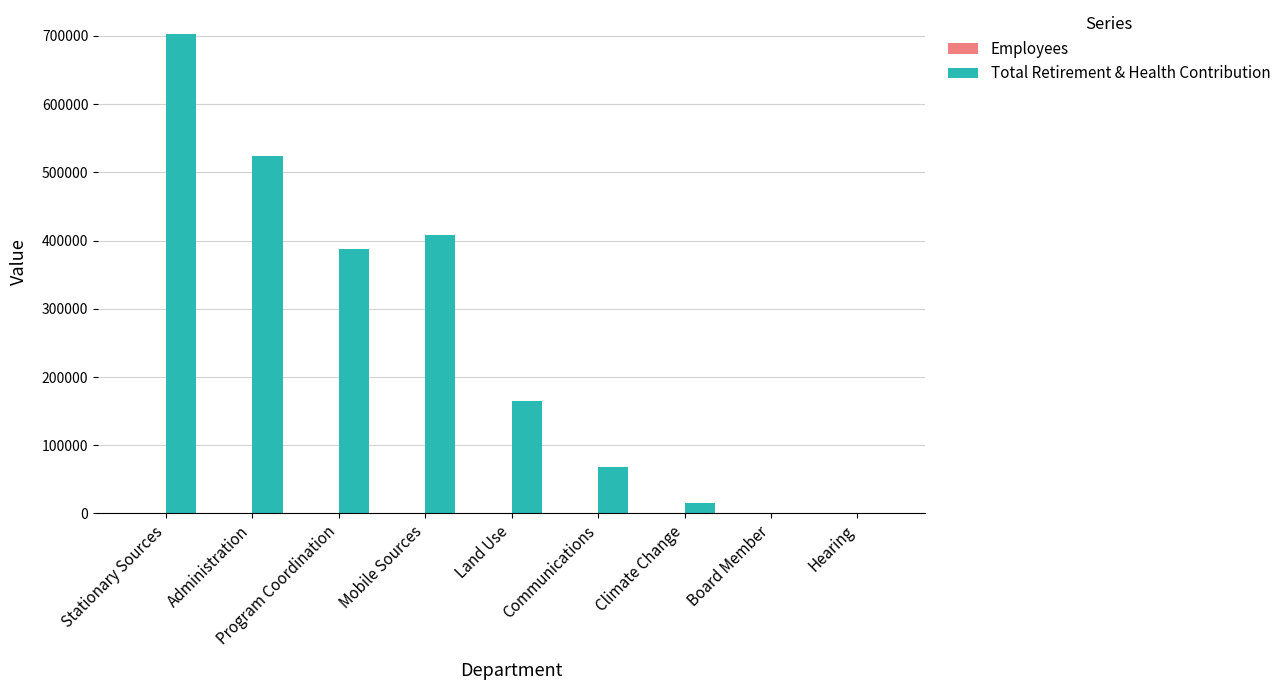

Which series has the largest range (max minus min)?

Total Retirement & Health Contribution